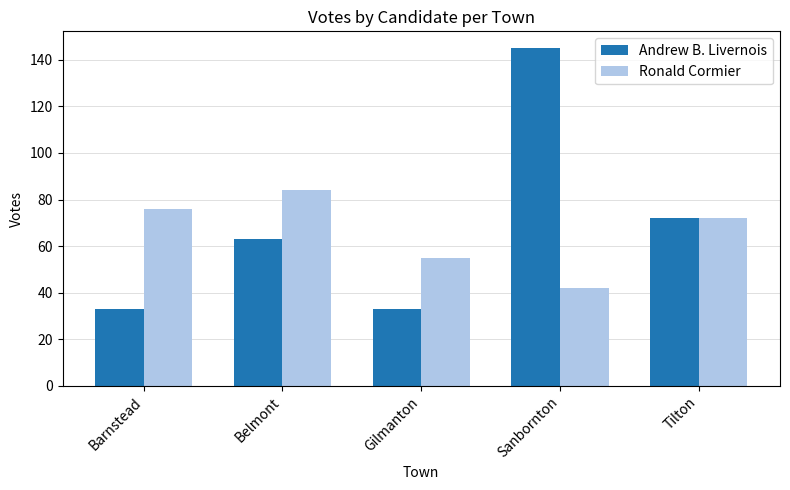

Rank the series by their average value, from highest to lowest.

Andrew B. Livernois, Ronald Cormier